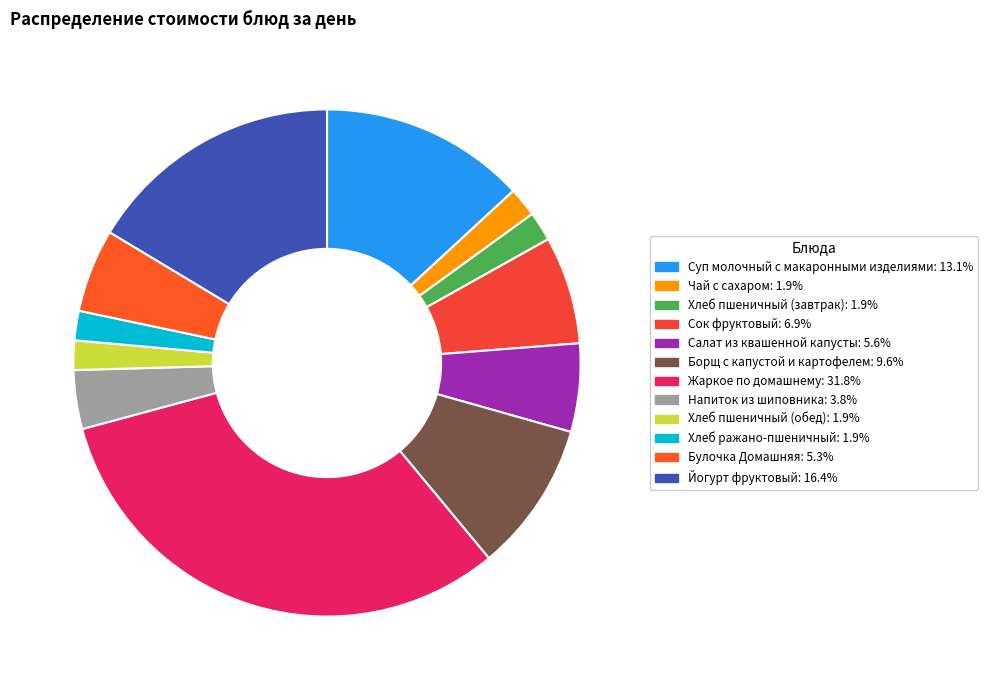

Count the number of slices in the pie.

12